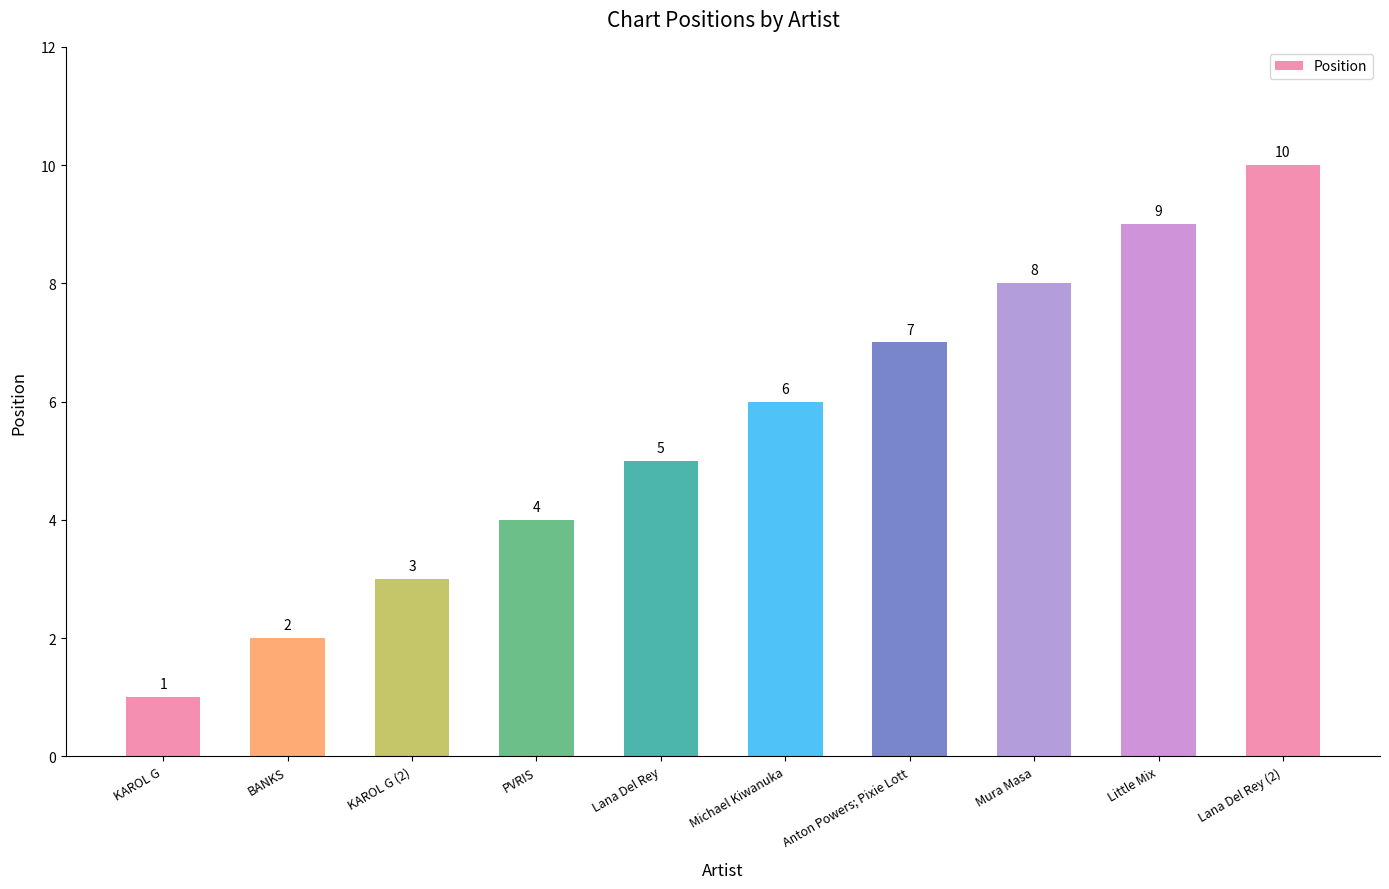

List the labels in order of value, smallest first.

KAROL G, BANKS, KAROL G (2), PVRIS, Lana Del Rey, Michael Kiwanuka, Anton Powers; Pixie Lott, Mura Masa, Little Mix, Lana Del Rey (2)